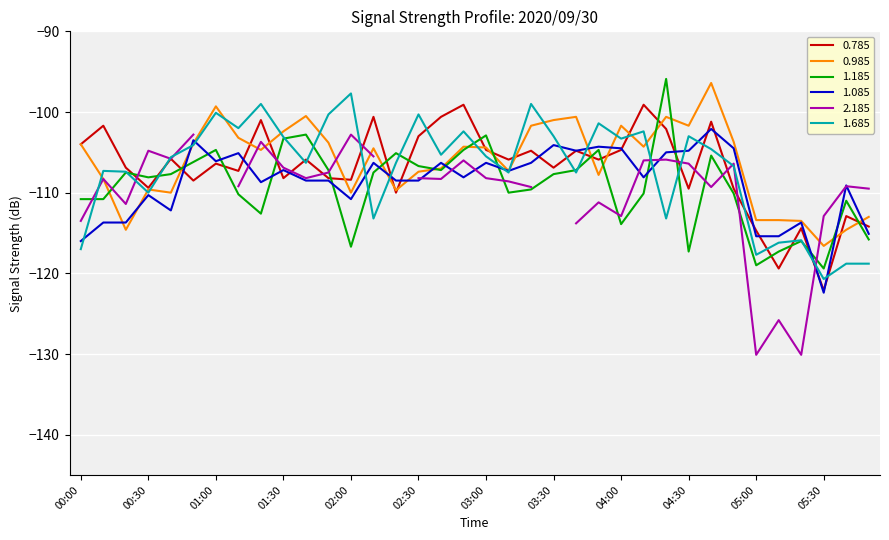

What is the average value of the 1.685 series?

-107.0